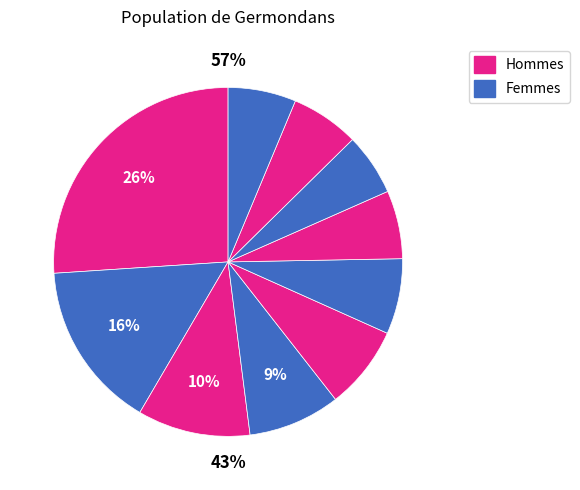

Does pct95 represent more than half of the total?

No